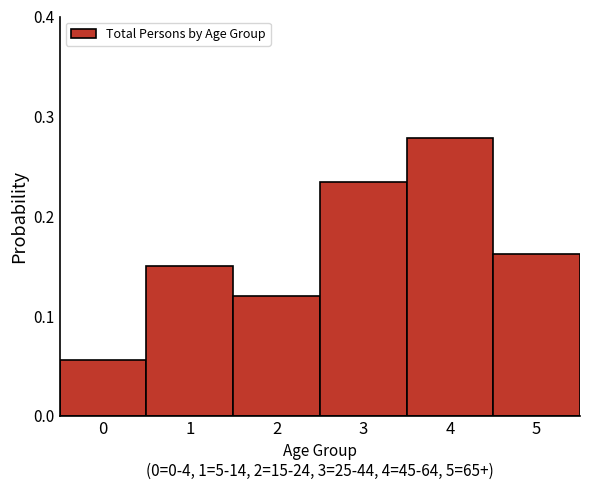

What is the height of the bar covering 0.5 to 1.5 on the x-axis? The values are not printed on the chart, so give them approximately, as read against the axis.

0.15